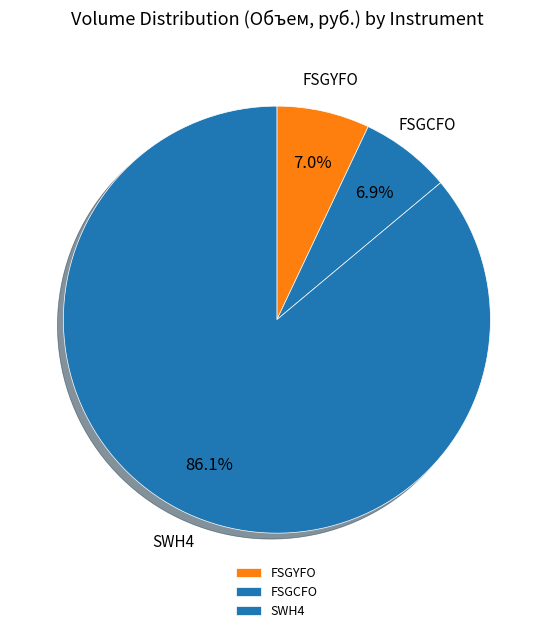

What percentage is NOT represented by SWH4?

13.9%